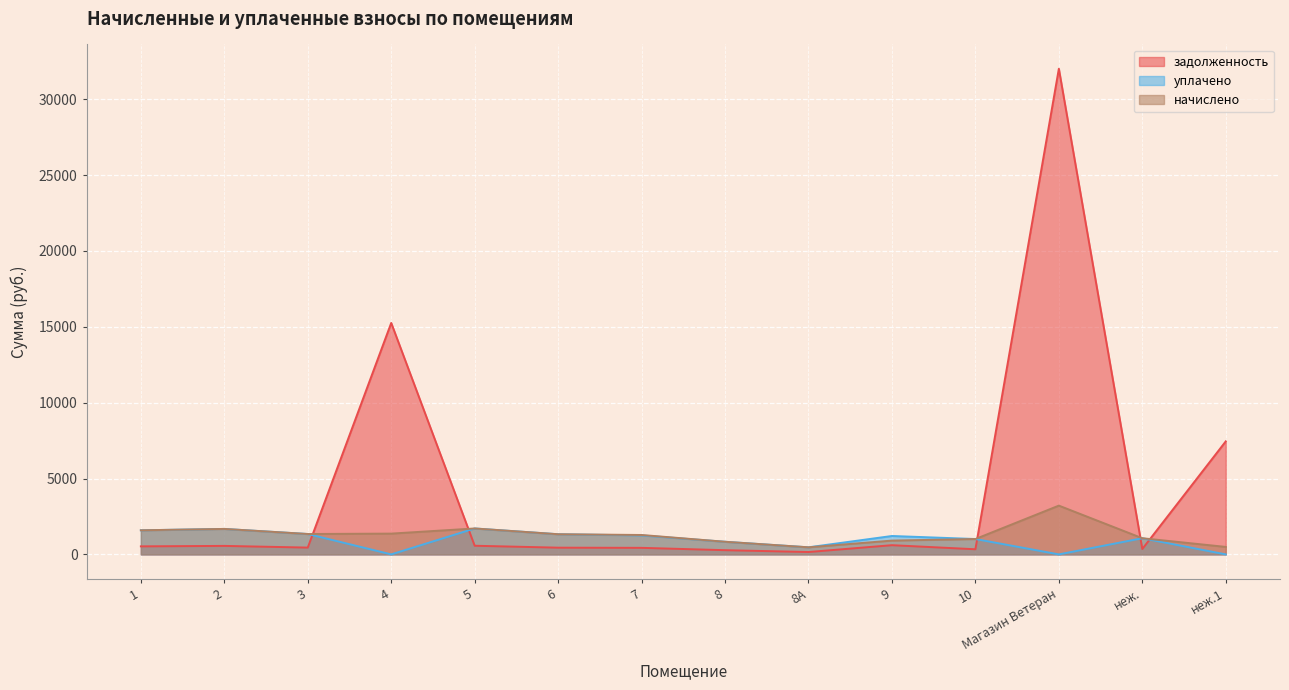

The value of начислено at 8 is 578.1. True or false?

False